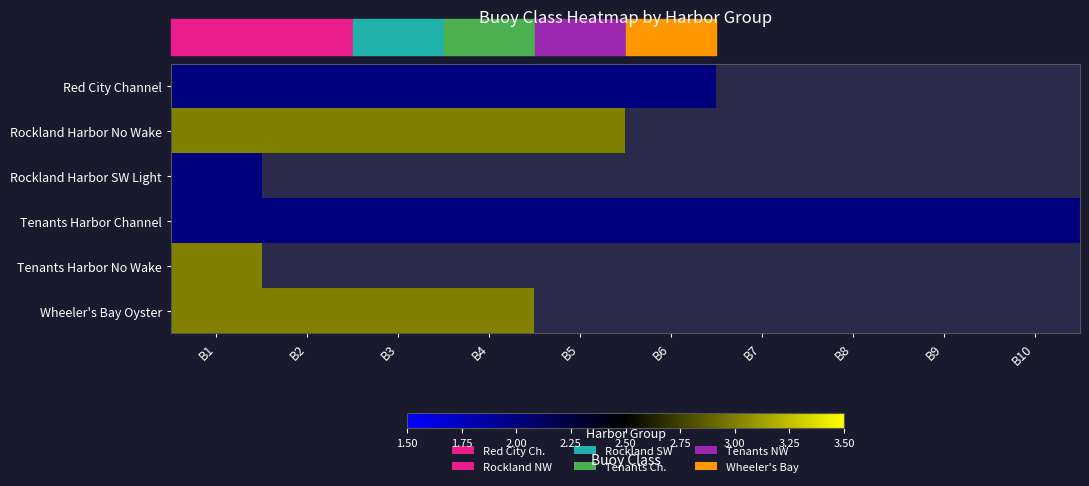

Which series has the largest total across all categories?

Tenants Harbor Channel